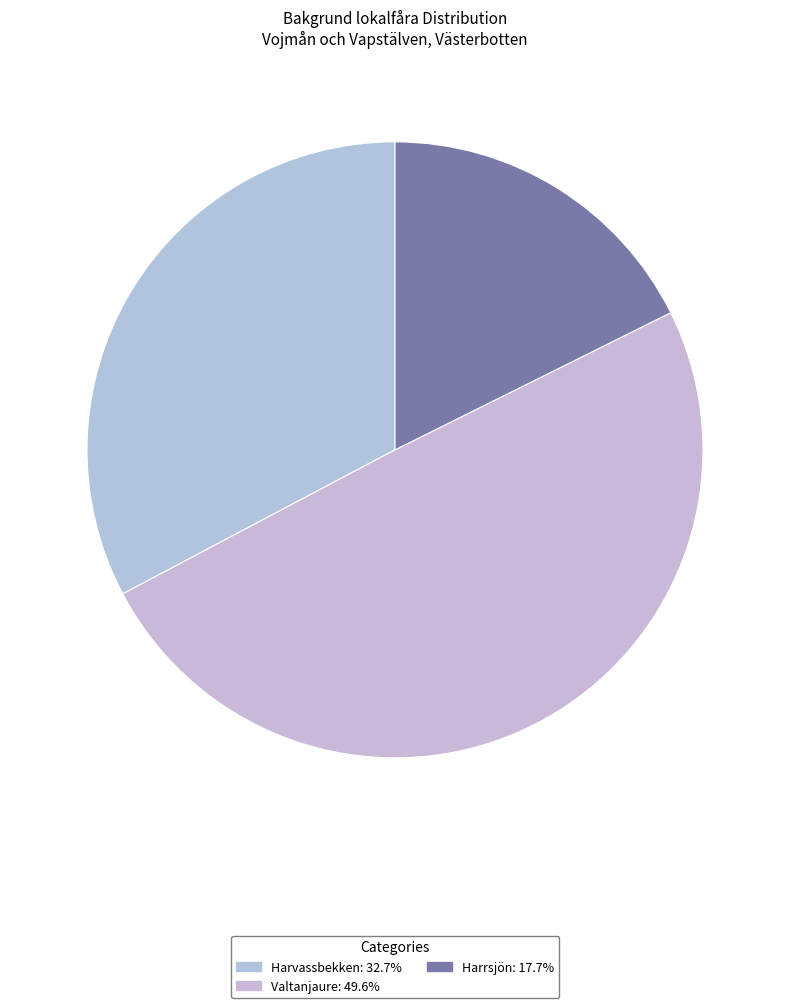

What percentage is the Valtanjaure slice, to the nearest percent?

50%